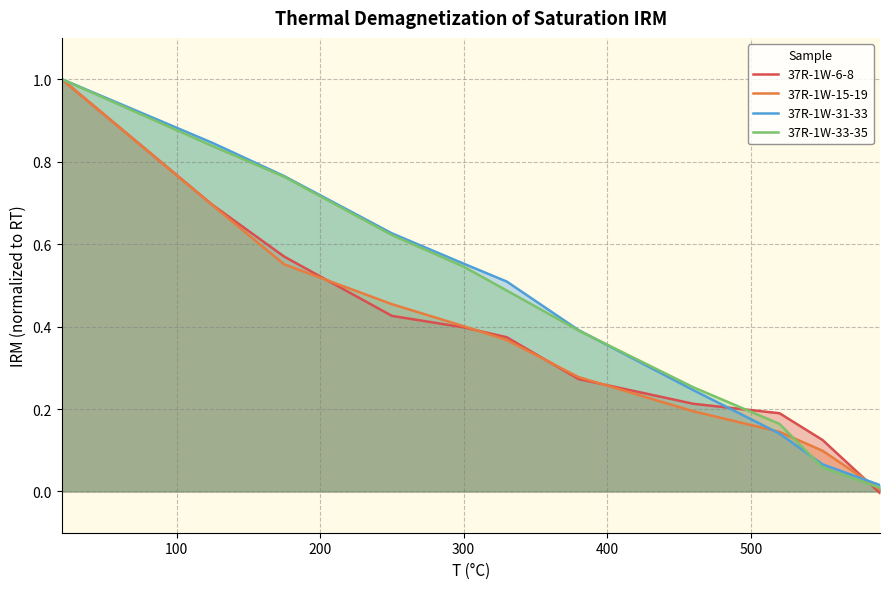

Which series has the widest spread of values?

37R-1W-6-8